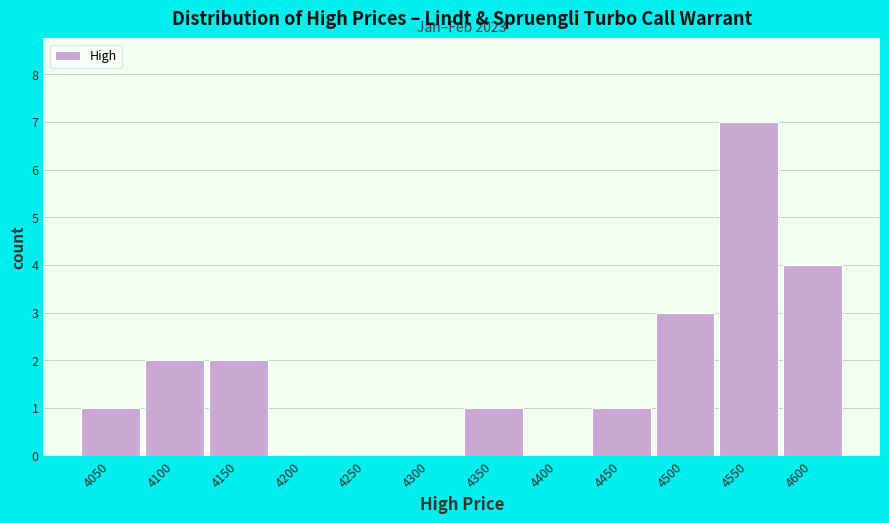

Reading left to right, extract all data points from this chart.

4050=1	4100=2	4150=2	4200=0	4250=0	4300=0	4350=1	4400=0	4450=1	4500=3	4550=7	4600=4